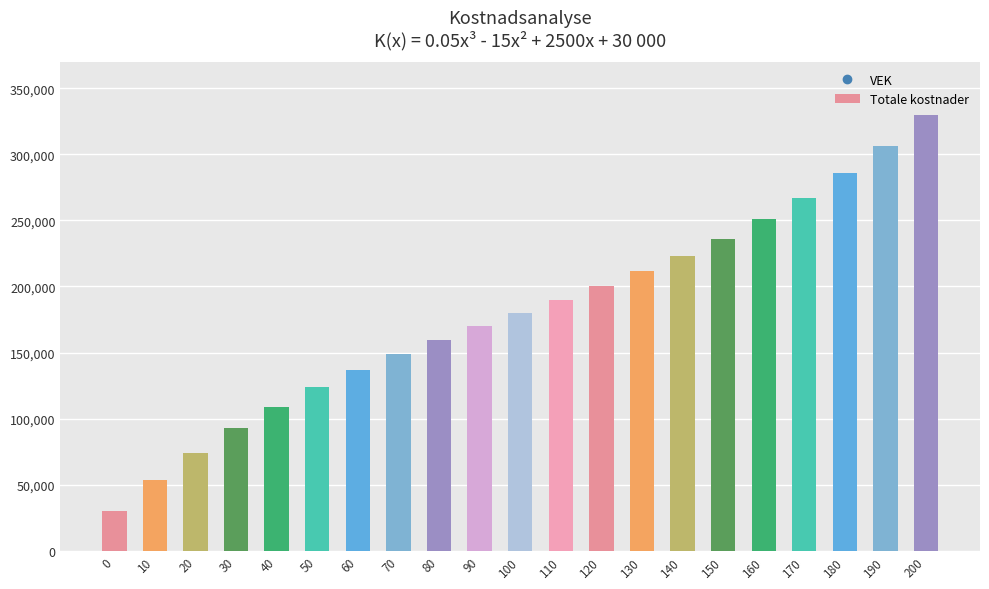

Rank the categories by value from lowest to highest.

0, 10, 20, 30, 40, 50, 60, 70, 80, 90, 100, 110, 120, 130, 140, 150, 160, 170, 180, 190, 200